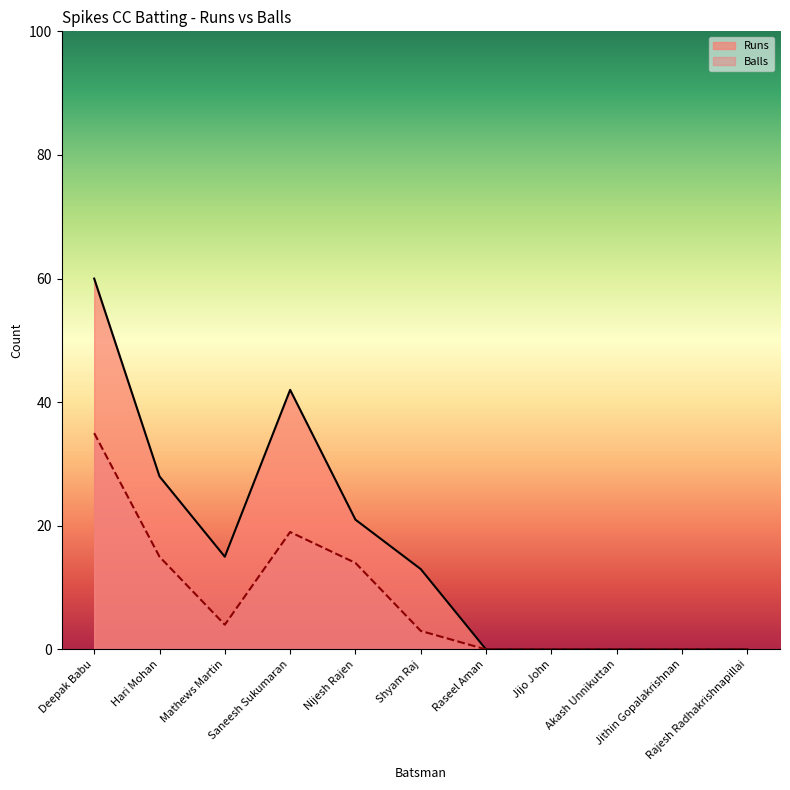

The value of Balls at Jithin Gopalakrishnan is -18. True or false?

False